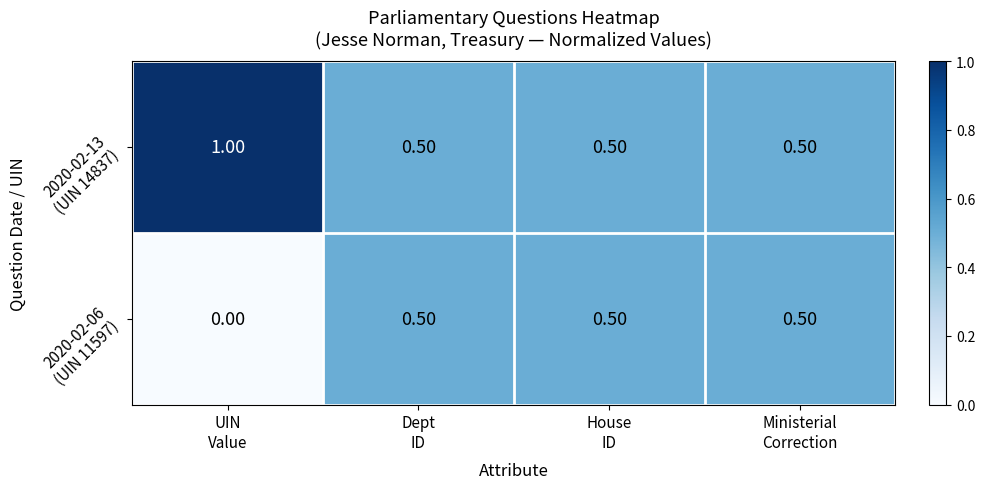

At how many categories does at least one series exceed 0?

4